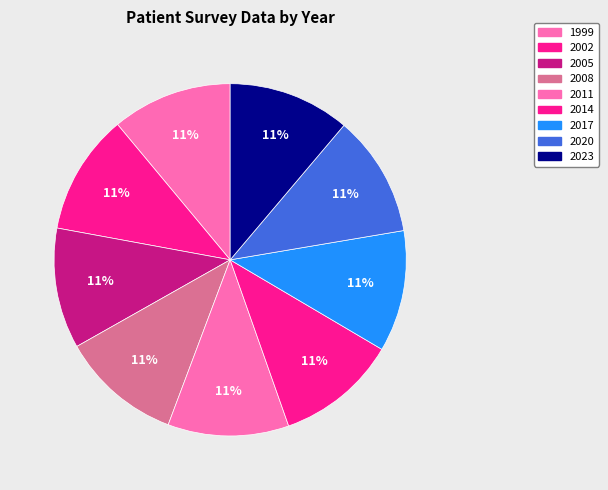

How many slices are in this pie chart?

9